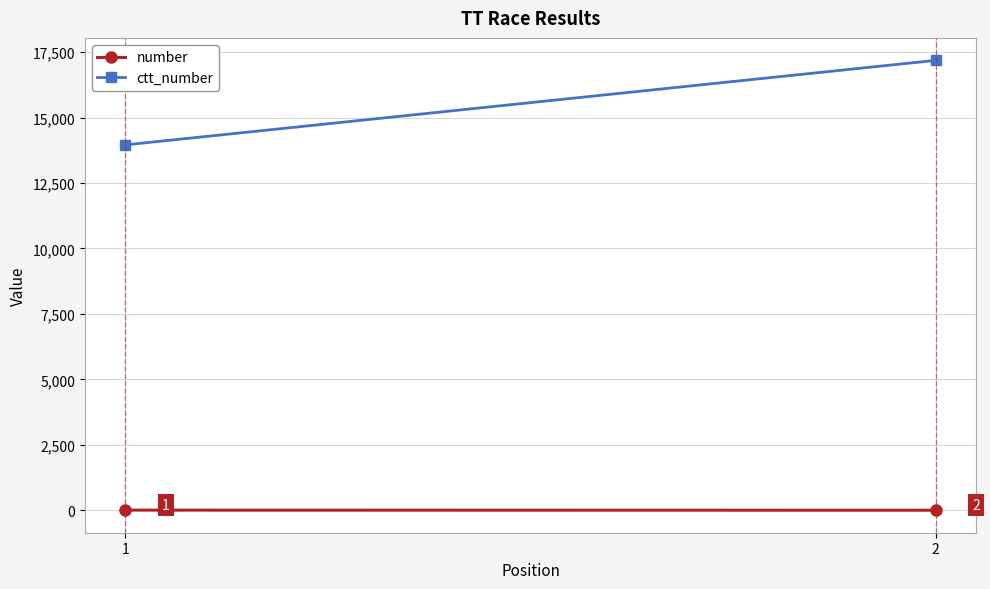

The number series shows 3 at 1. True or false?

False